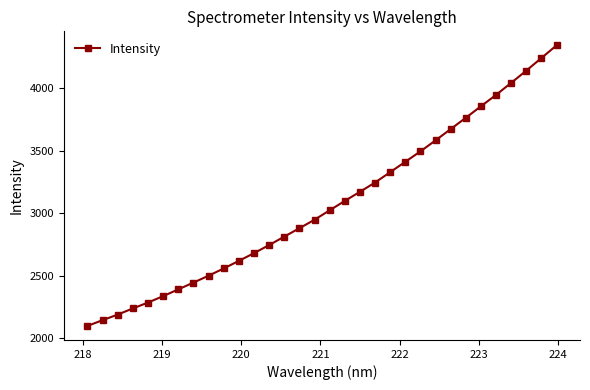

True or false: the data has more than 2 interior local peaks.

False